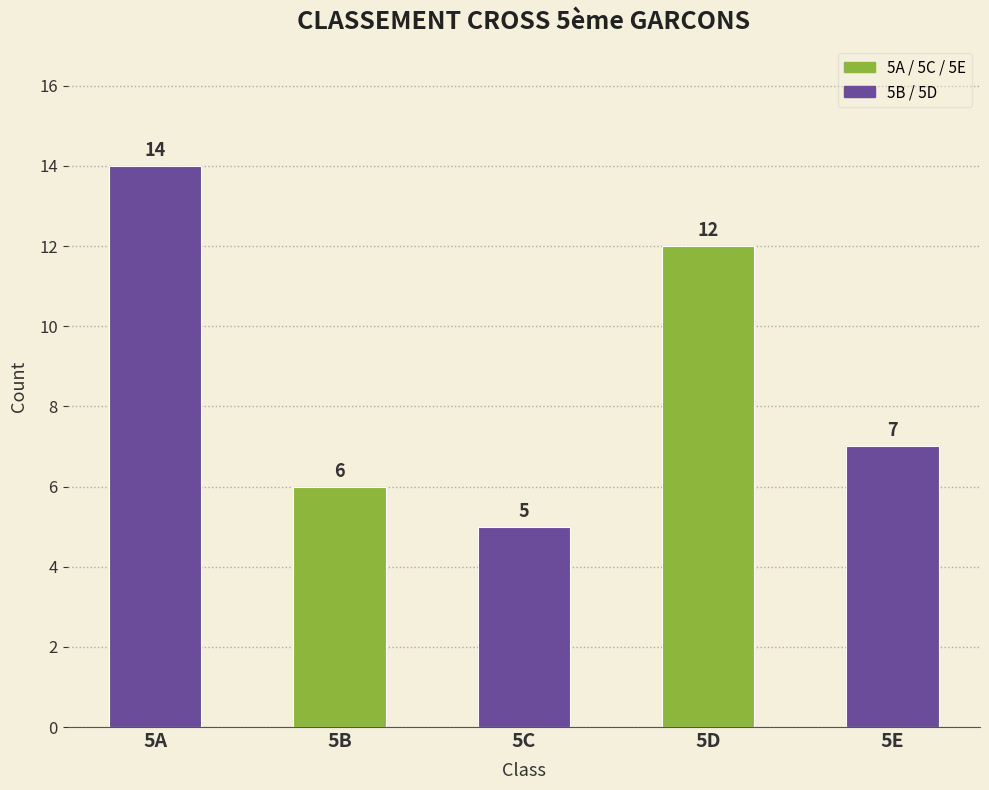

How many bars are there in total?

5